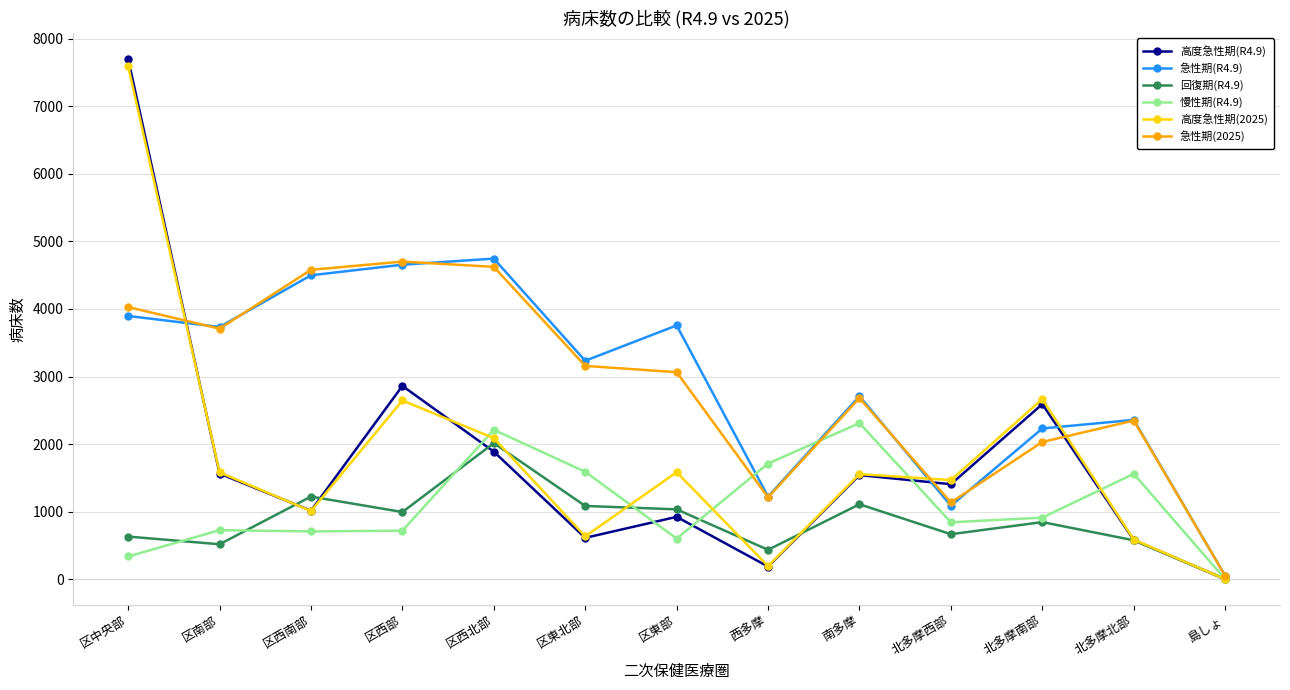

What is the label of the 6th point from the right?

西多摩